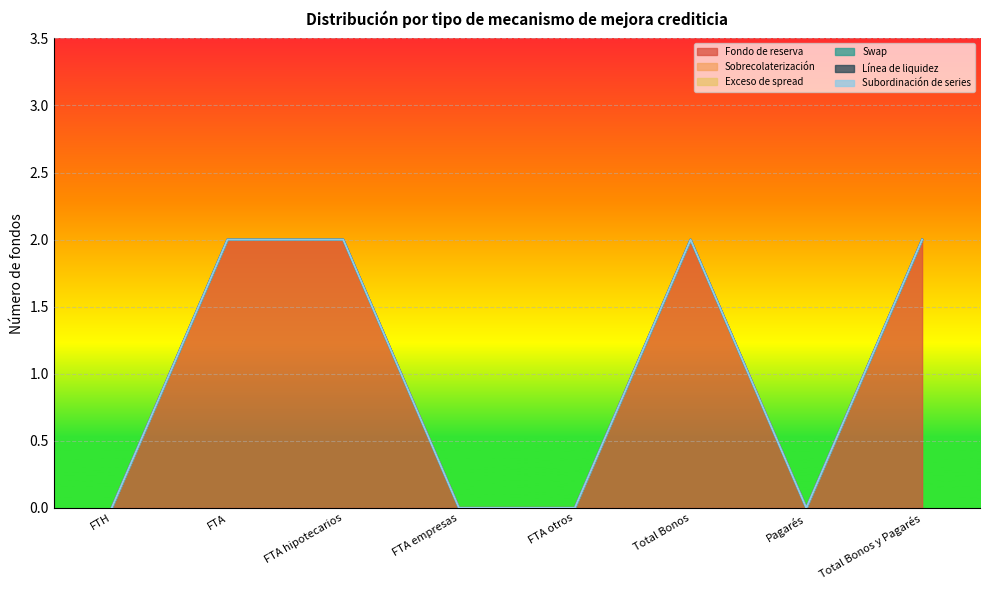

Is it true that Sobrecolaterización equals 0 at FTA otros?

True